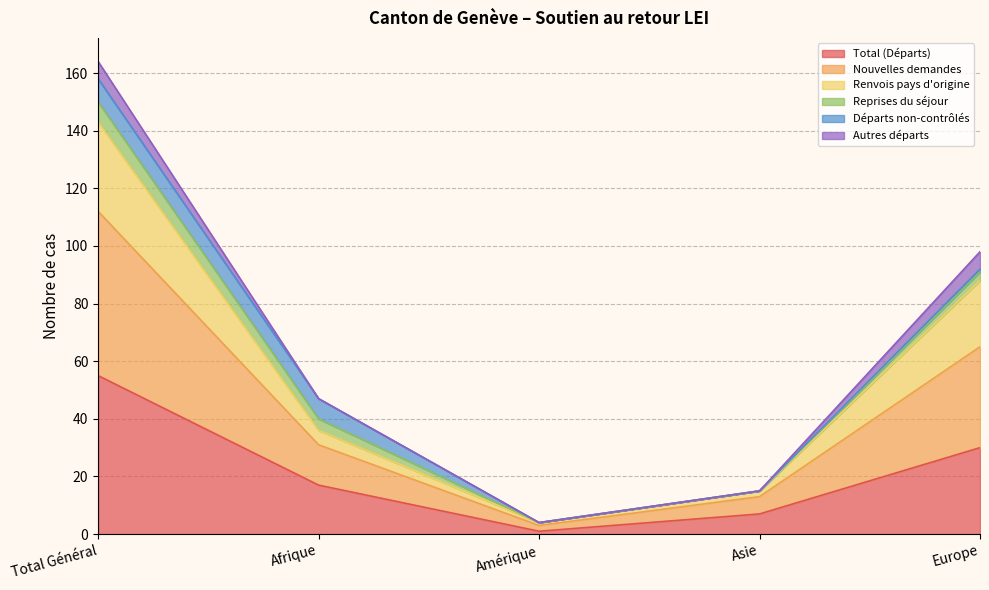

Rank the categories by Total (Départs) value from lowest to highest.

Amérique, Asie, Afrique, Europe, Total Général